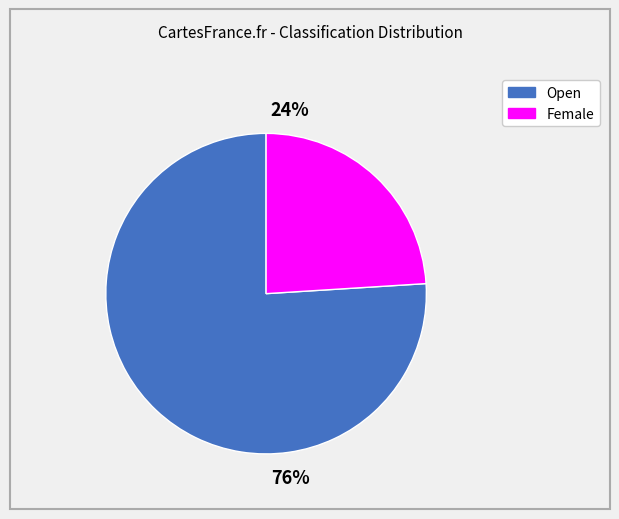

Which category has the smallest portion of the pie?

Female